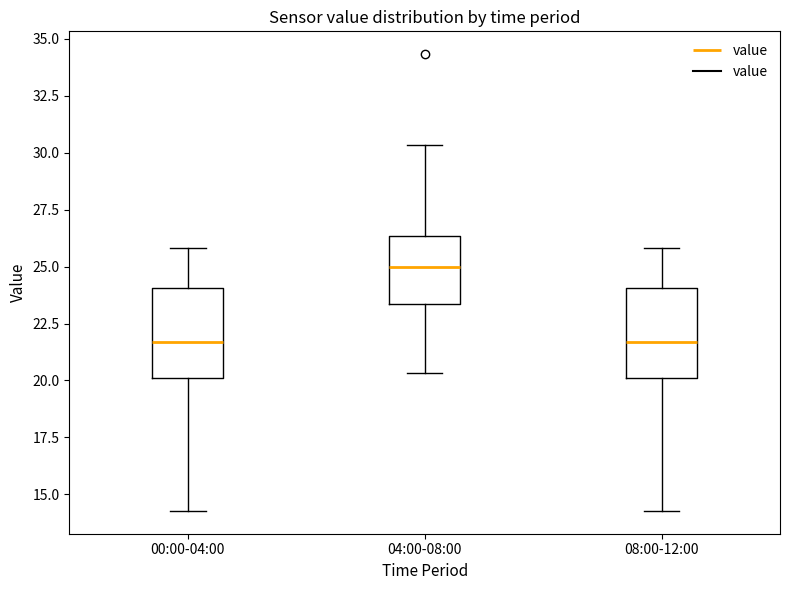

Where is the upper edge of the box for 00:00-04:00 on the y-axis? The values are not printed on the chart, so give them approximately, as read against the axis.

24.0